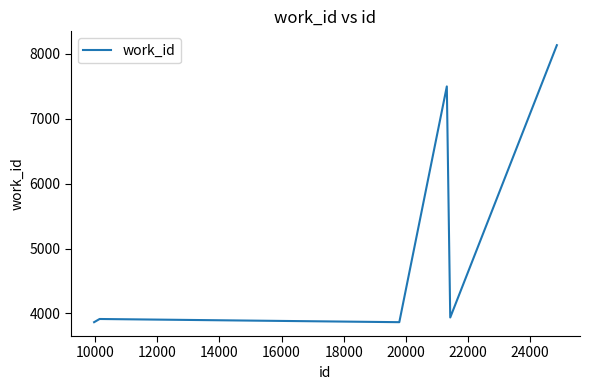

How many categories are shown in the chart?

6